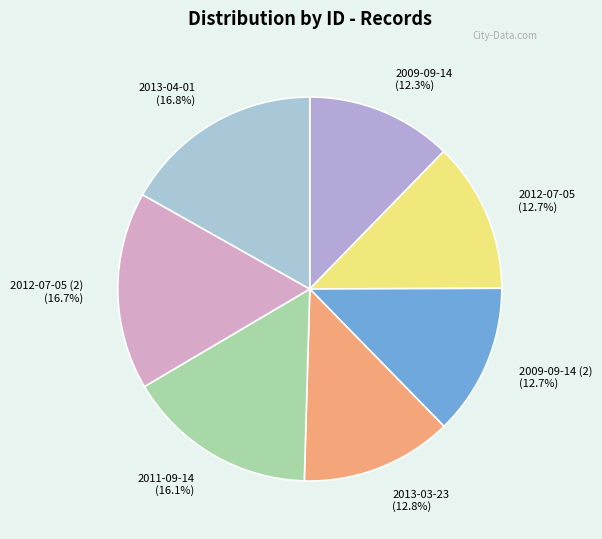

What is the ratio of the value at 2013-04-01 to the value at 2013-03-23?

1.3